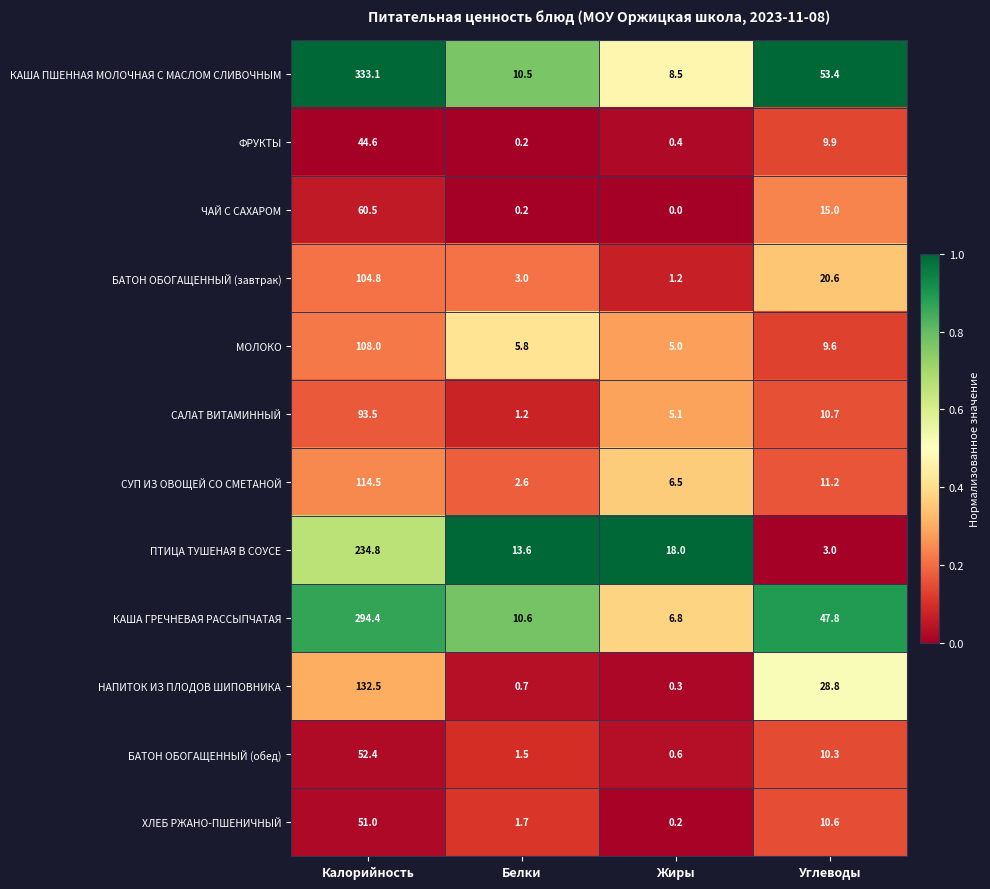

Is it true that МОЛОКО equals 14.2 at Углеводы?

False